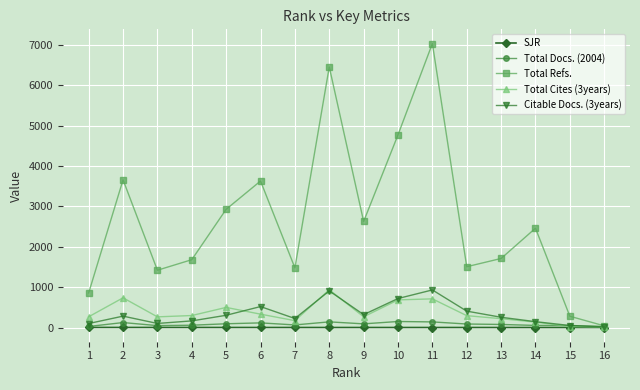

Does the chart have visible grid lines?

Yes